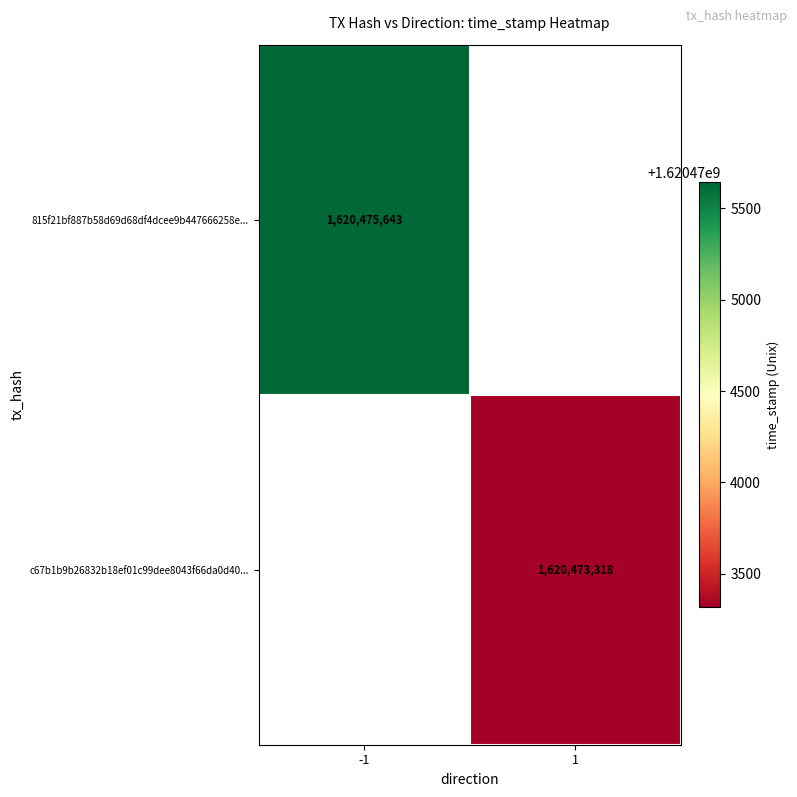

At which category does the chart reach its peak across all series?

-1